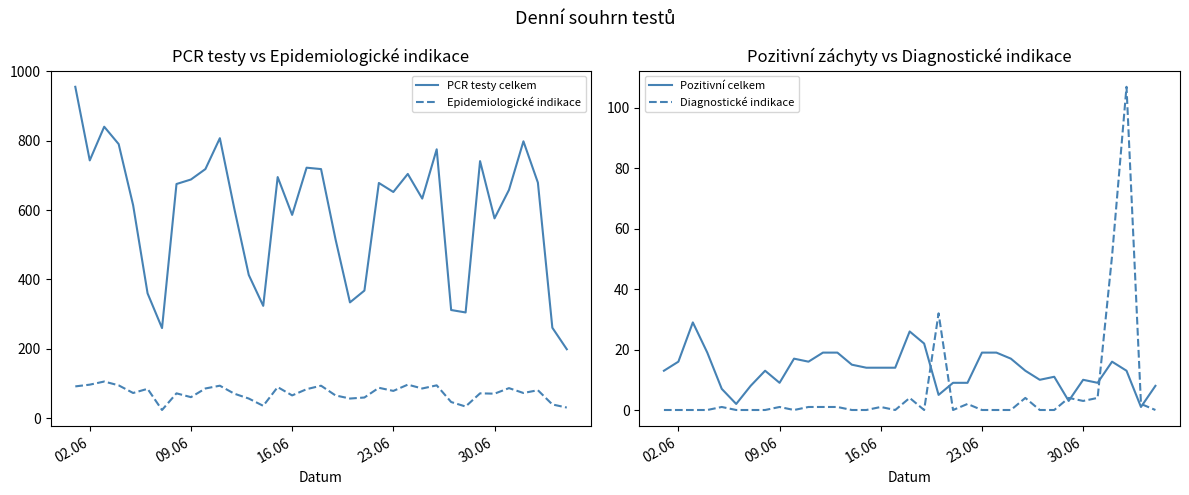

True or false: Epidemiologické indikace and PCR testy celkem cross at least once.

False